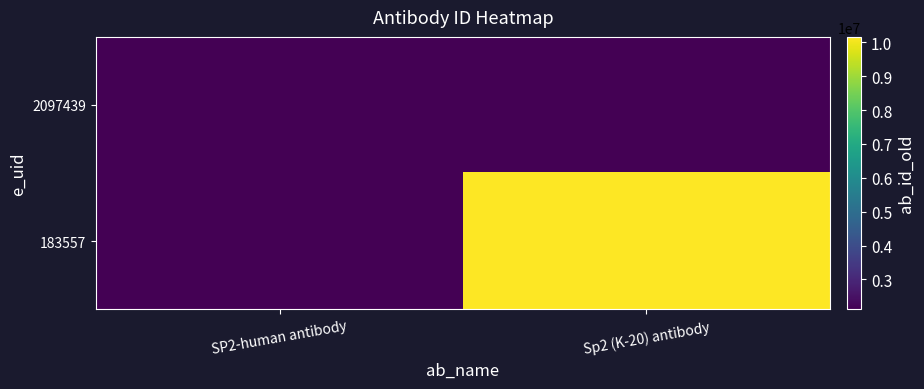

Rank the series at SP2-human antibody from highest to lowest value.

2097439, 183557